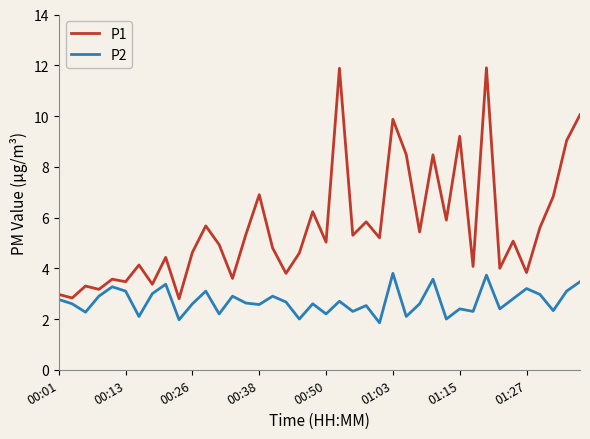

True or false: P2 and P1 cross at least once.

False